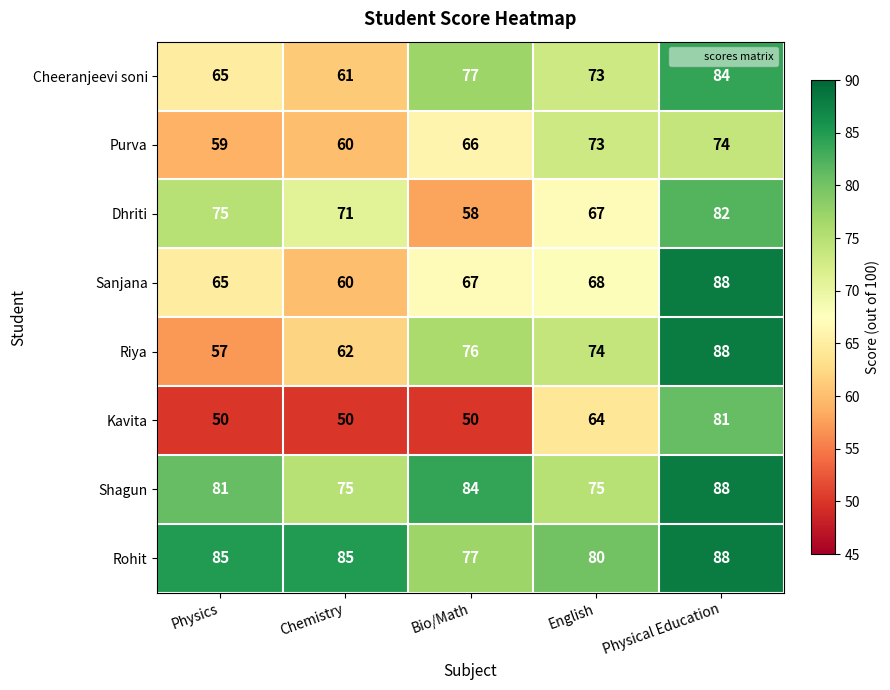

What is the smallest value displayed?

50